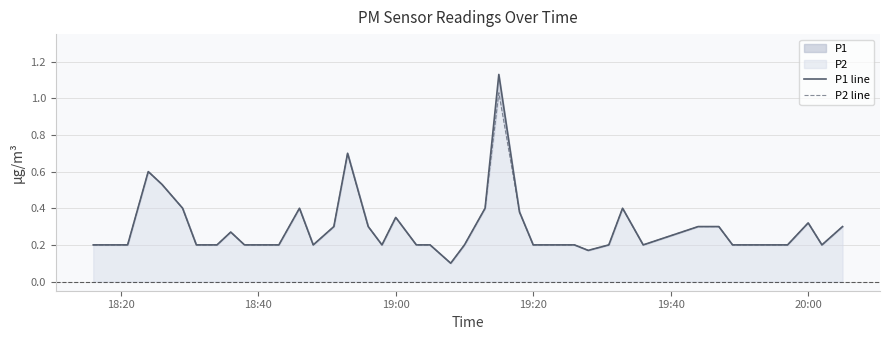

Count the number of data series in this chart.

2